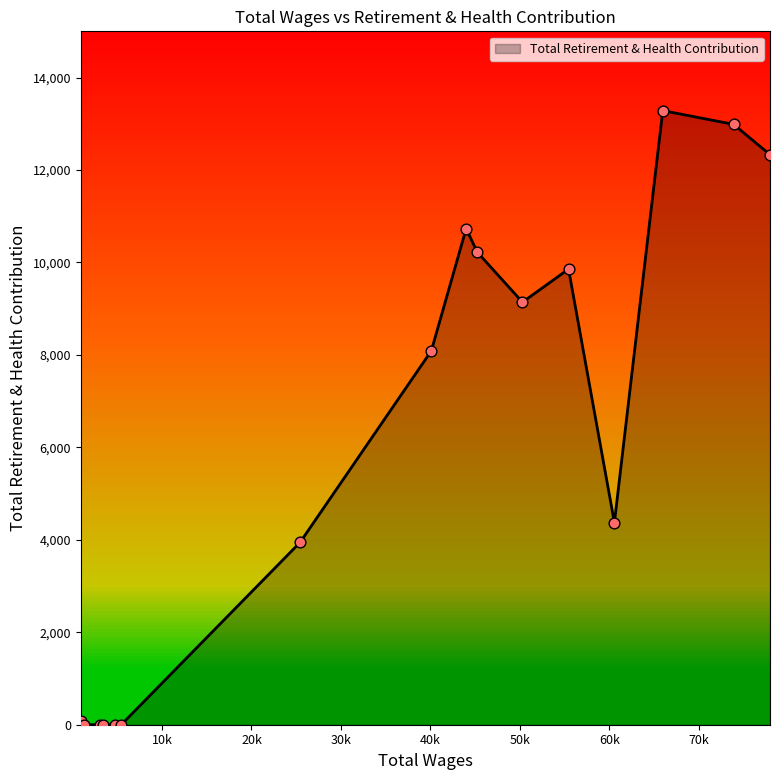

What is the difference between the maximum and minimum values?

13285